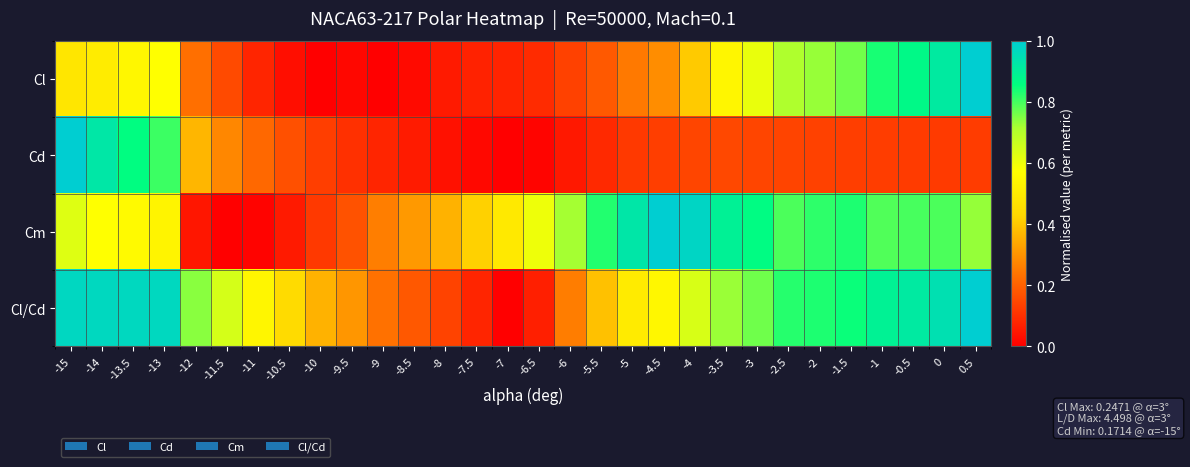

Which series has the widest spread of values?

Cl